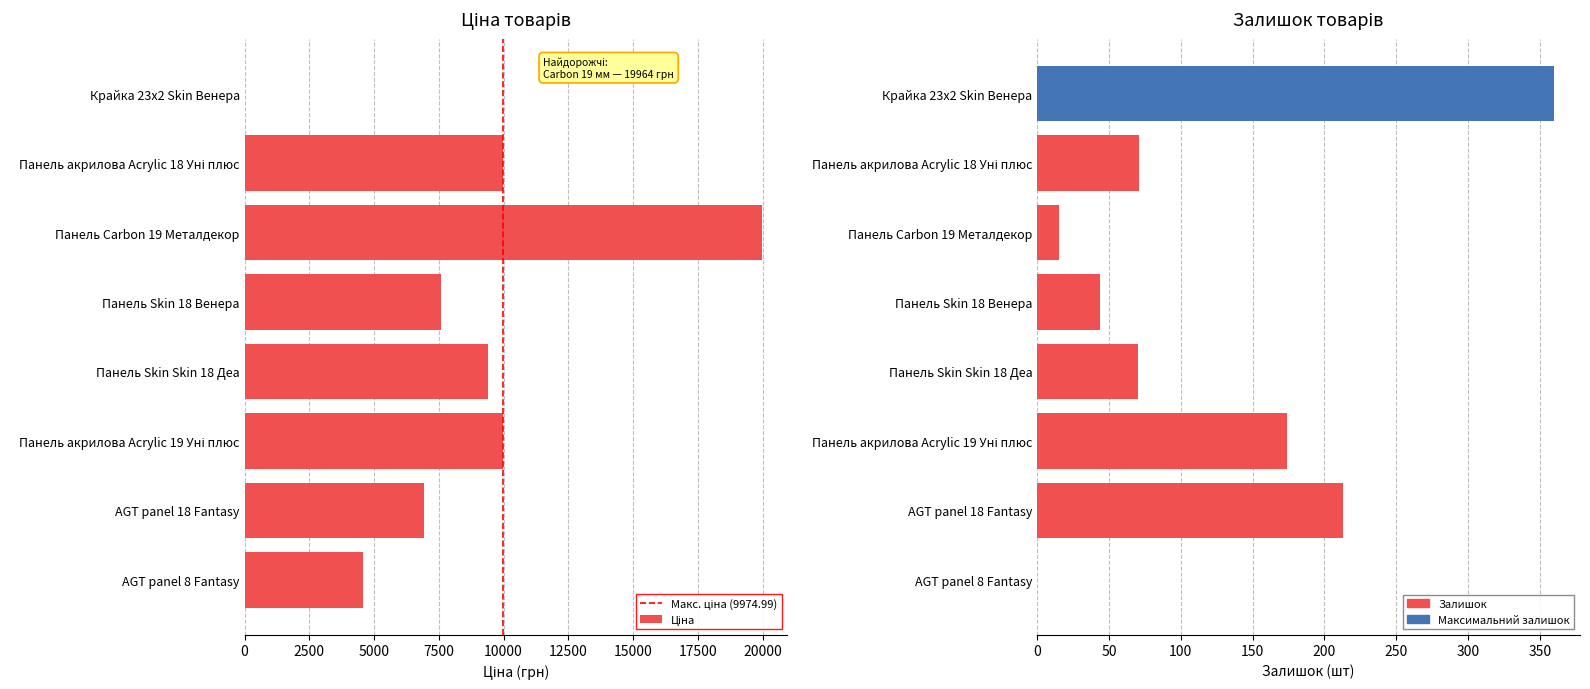

Rank the series by their maximum value, from lowest to highest.

Залишок, Ціна